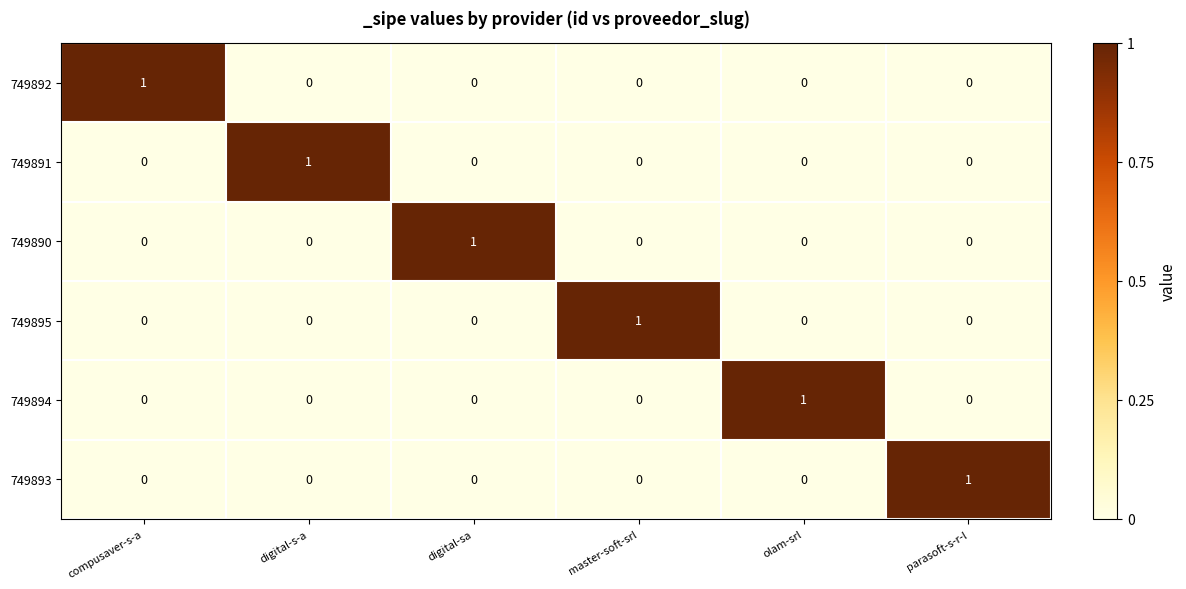

Is it true that 749890 equals -1 at master-soft-srl?

False